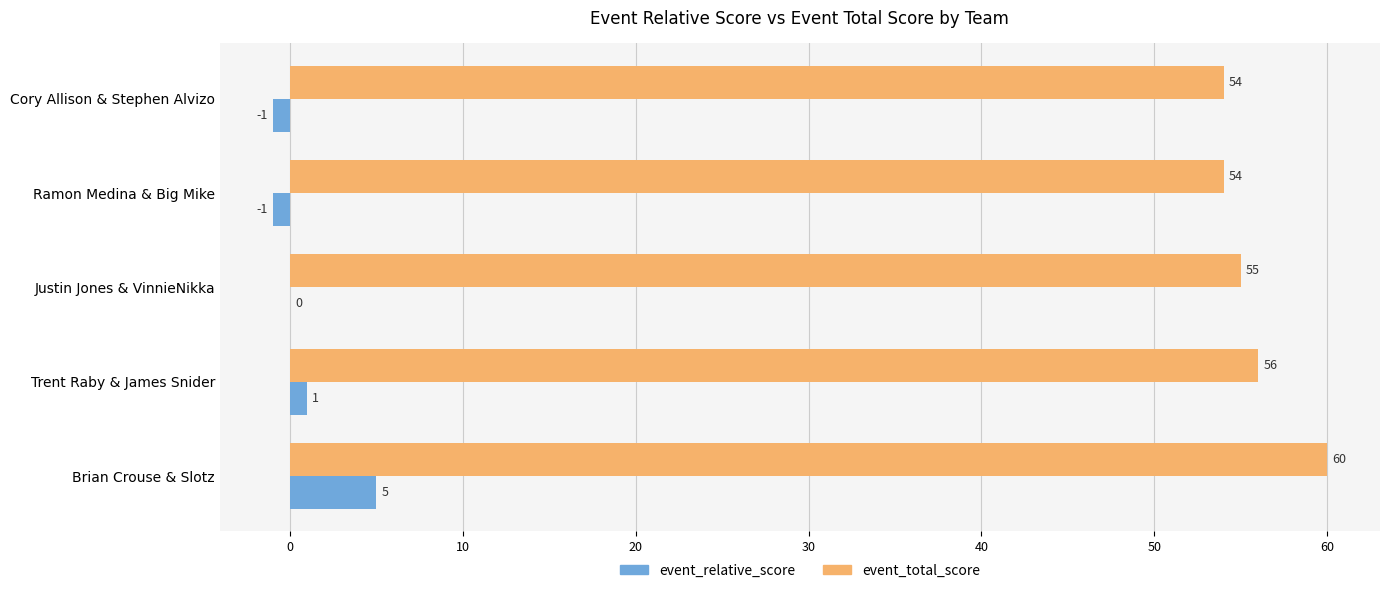

Where is event_total_score nearest to the value 57?

Trent Raby & James Snider